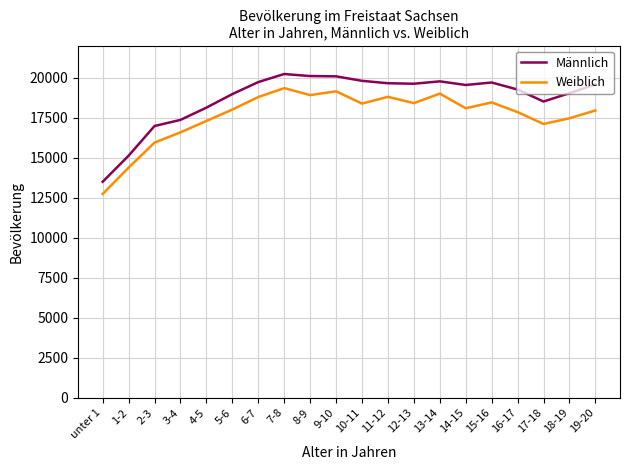

What is the spread (max minus min) of values at 4-5?

831